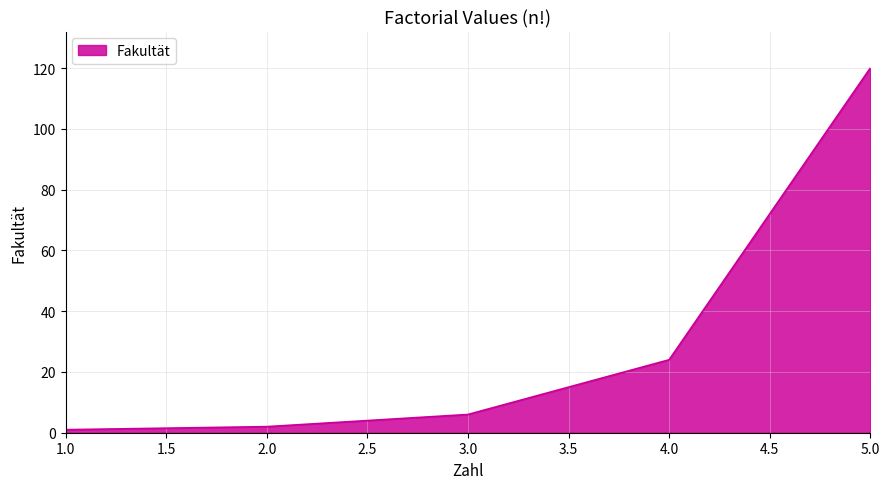

Between 3.0 and 5.0, which is larger?

5.0